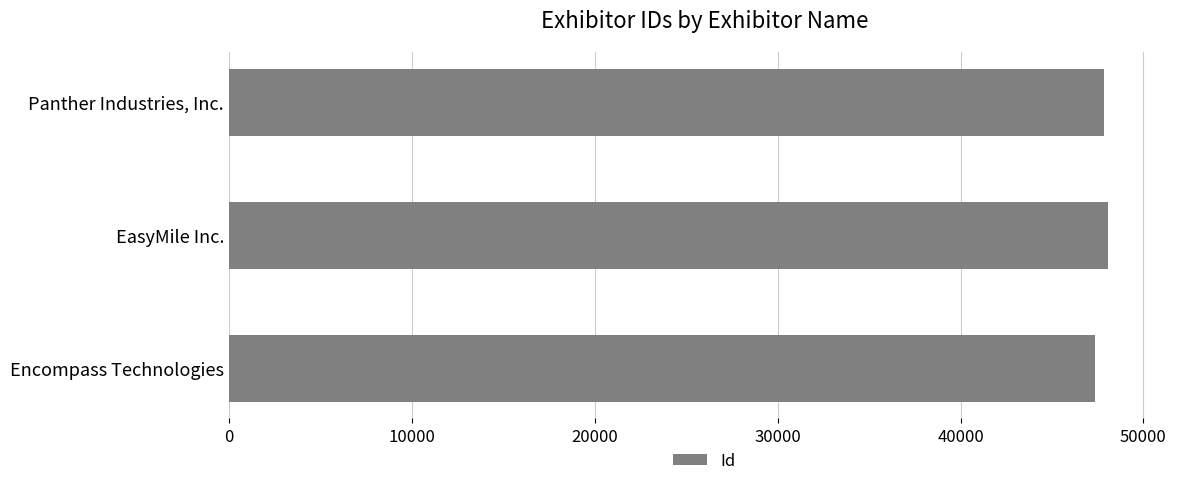

How many bars are there in total?

3